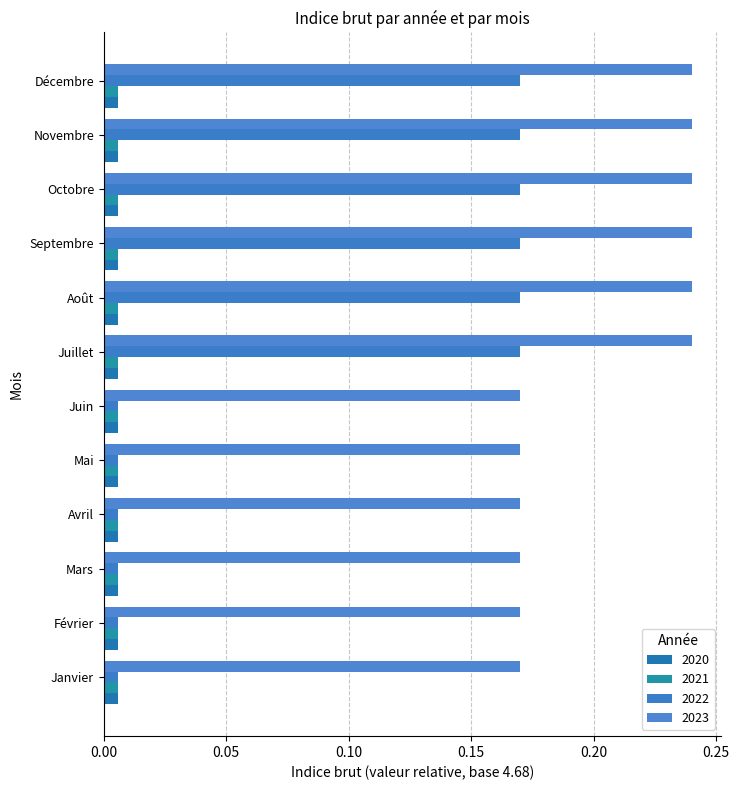

The value of 2023 at Mai is 0.2. True or false?

True